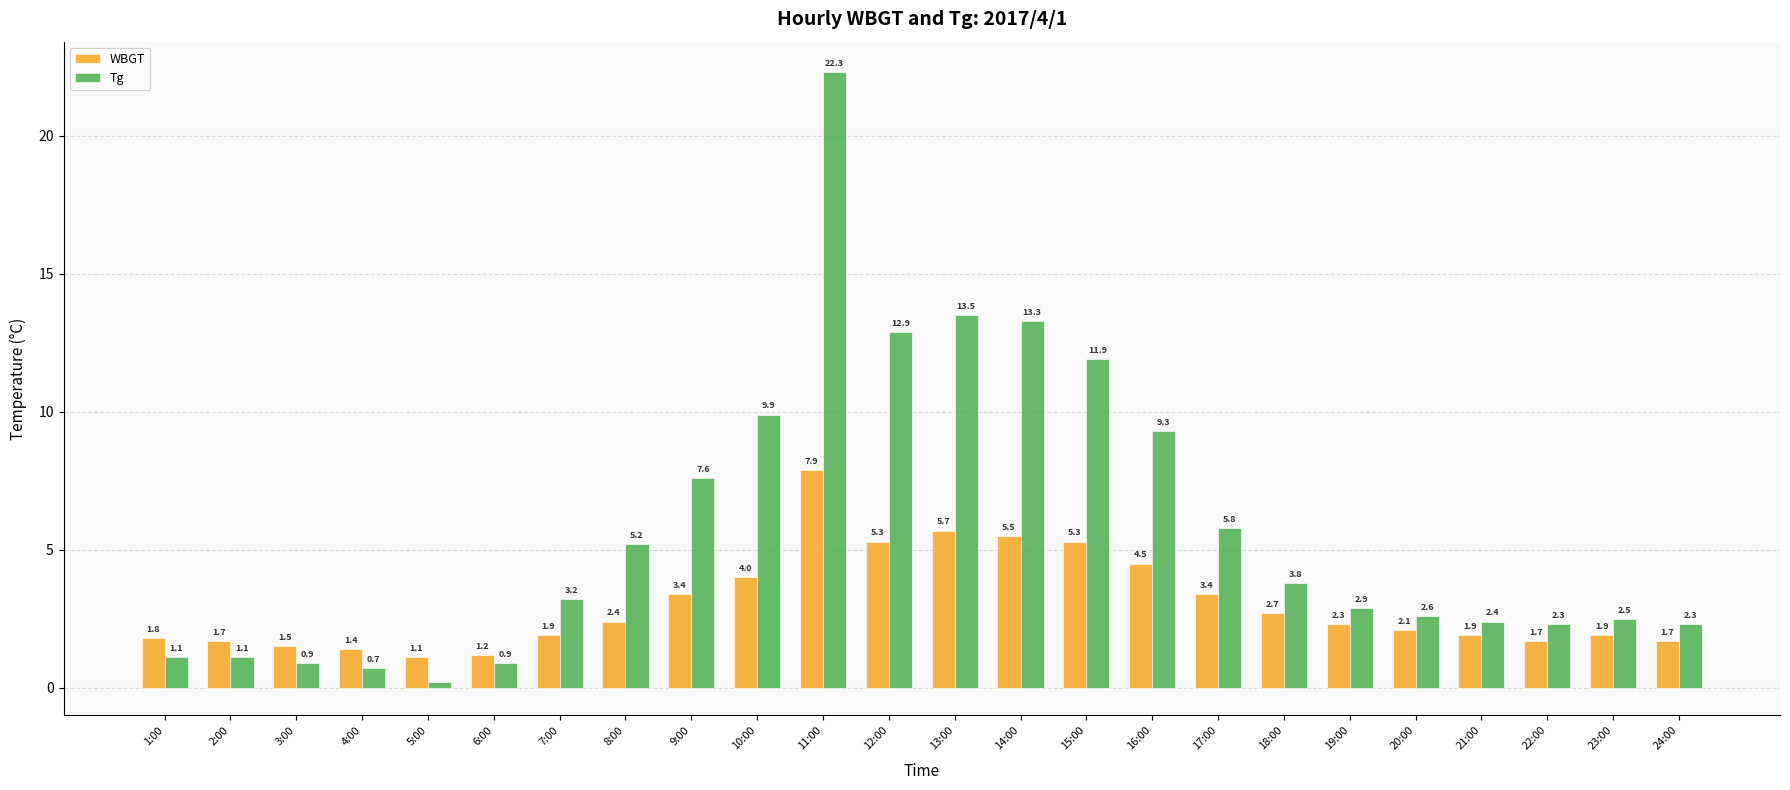

At which label does WBGT first exceed 2?

8:00